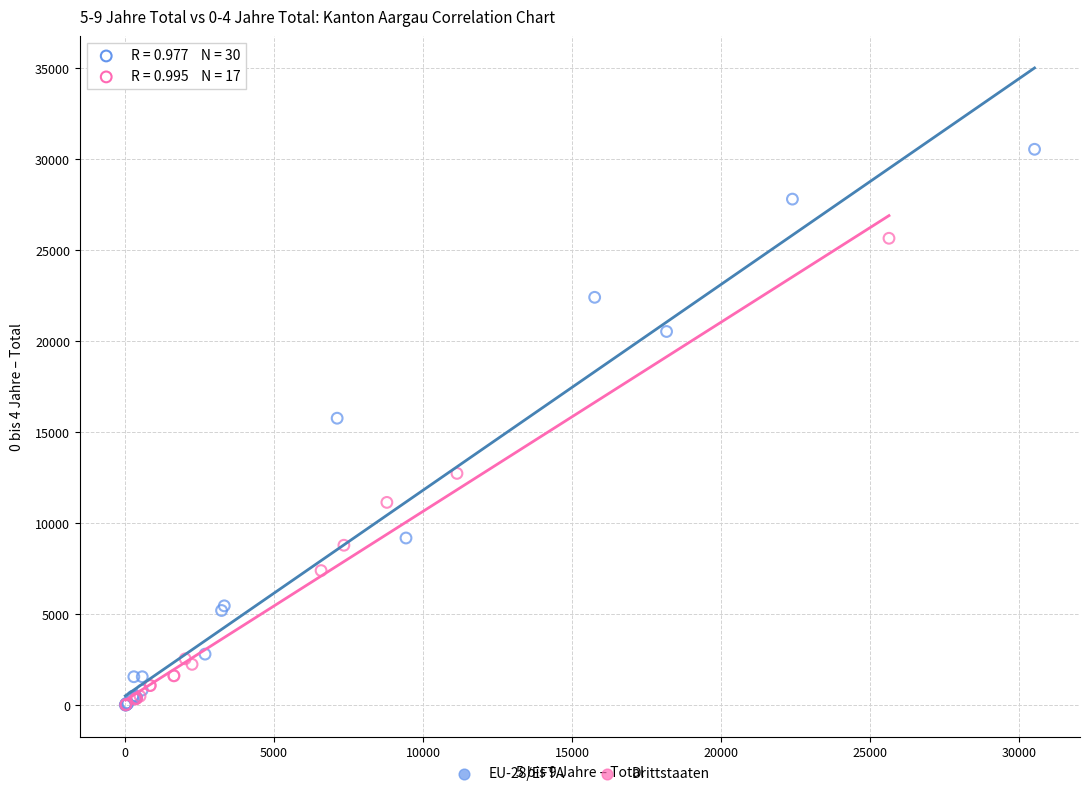

Which series reaches the maximum Y coordinate?

EU-28/EFTA